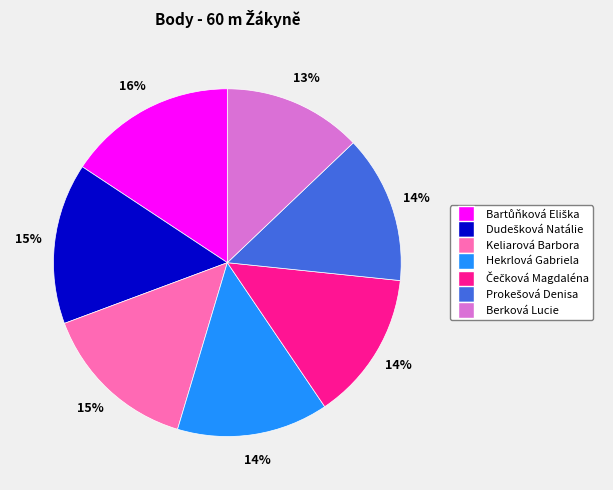

Is it true that Berková Lucie is 13% of the pie?

True